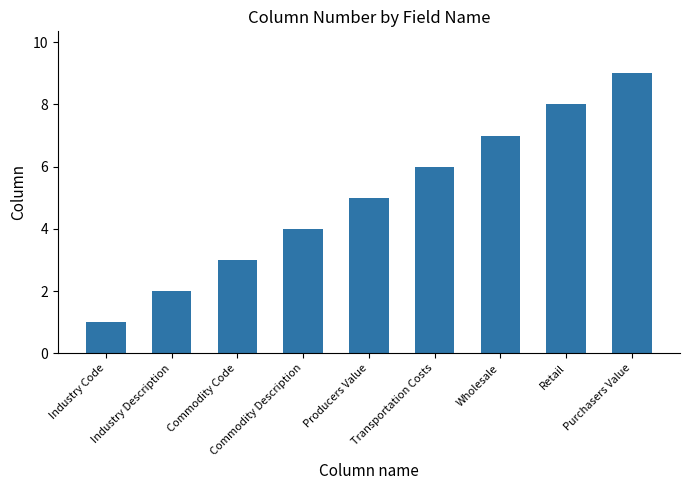

Where is the data nearest to the value 5?

Producers Value